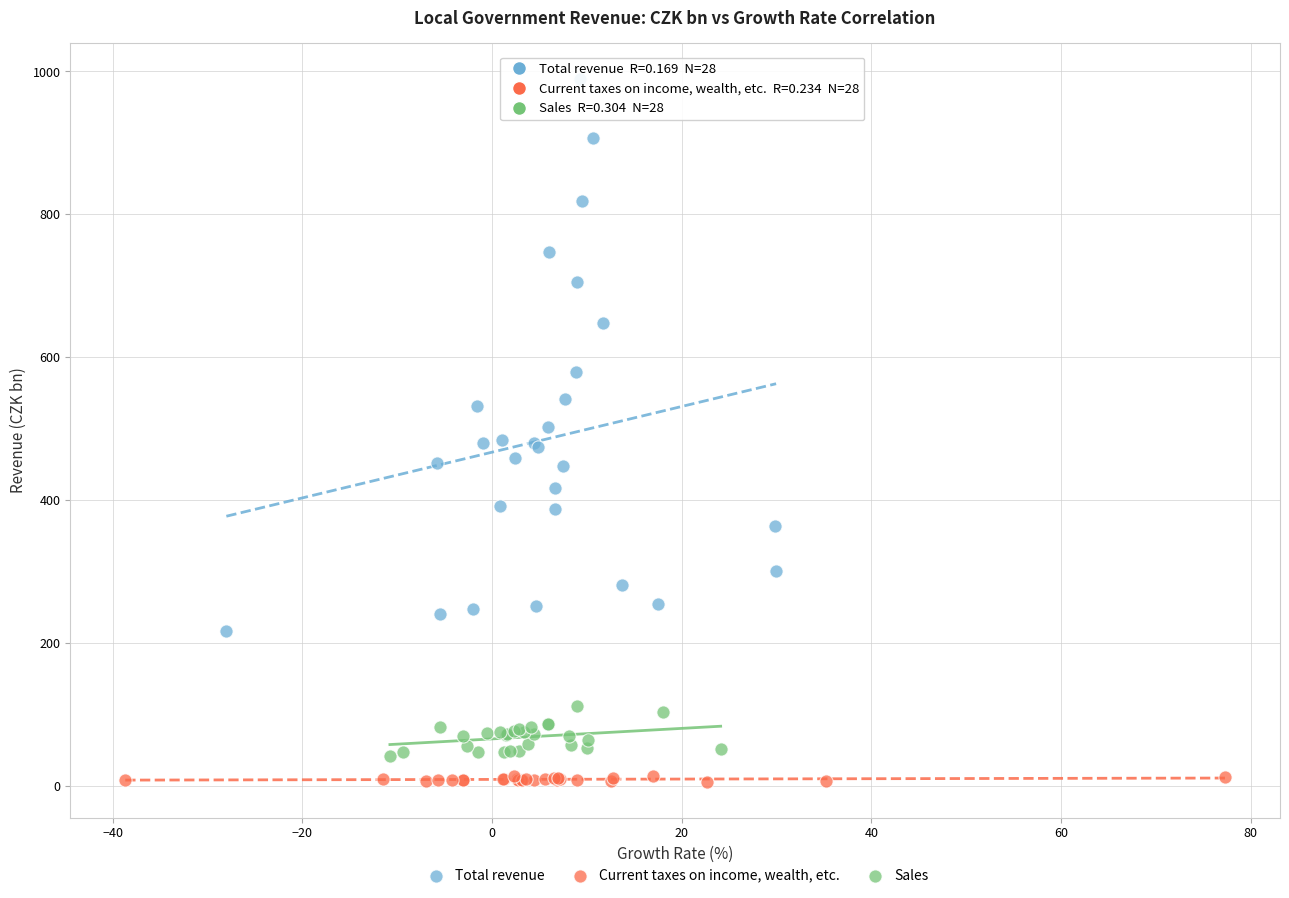

What are all the series names shown in the legend?

Total revenue, Current taxes on income, wealth, etc., Sales